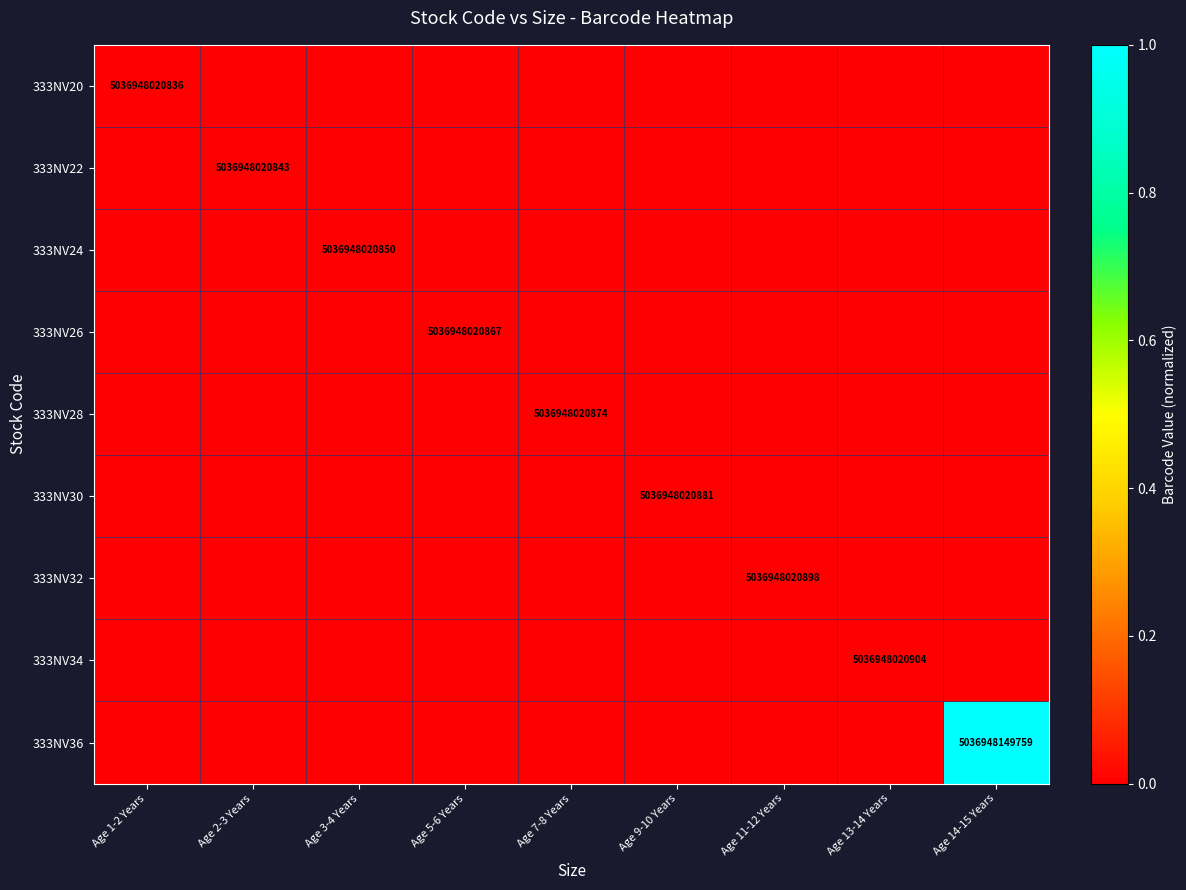

Is it true that 333NV34 equals 5036948020904 at Age 13-14 Years?

True